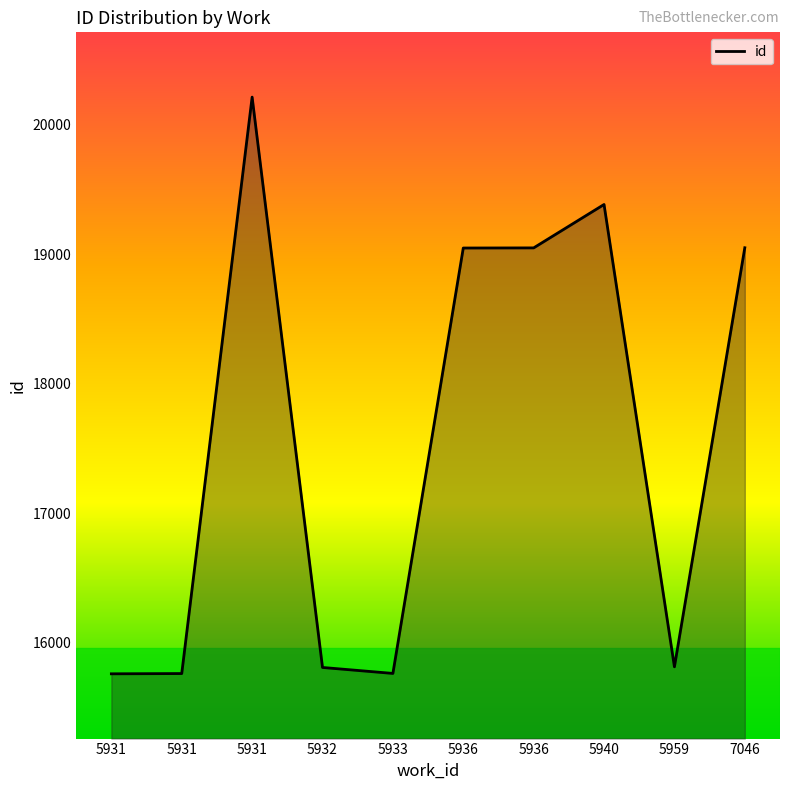

Which label corresponds to the largest value in the chart?

5931